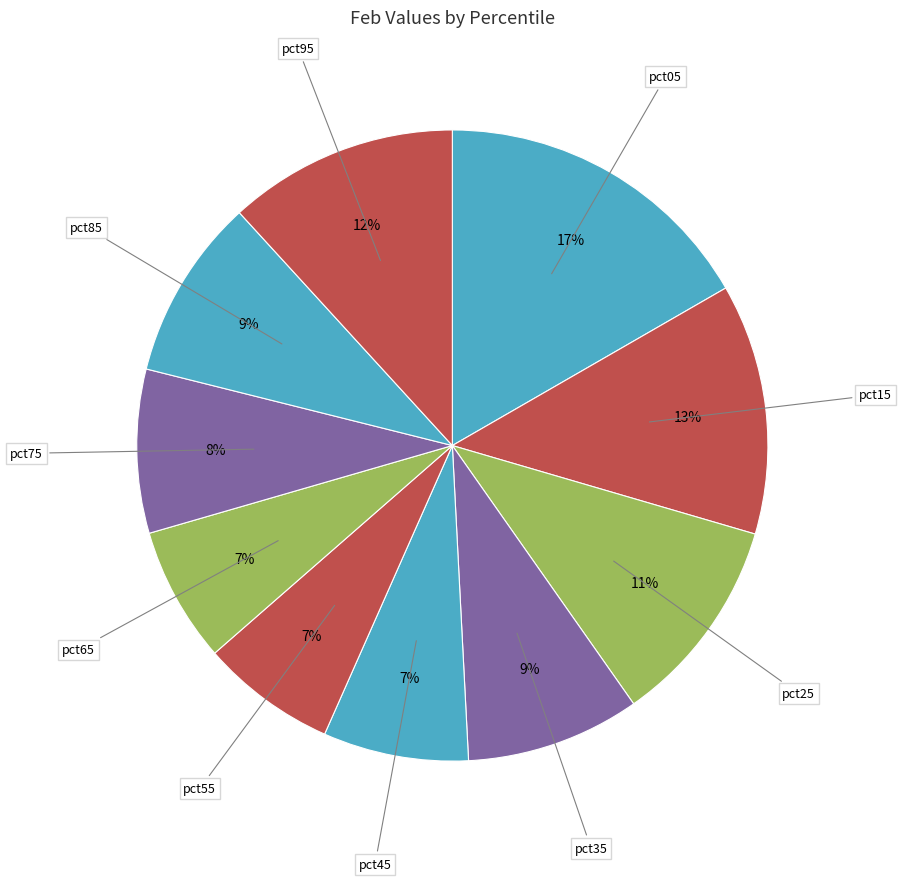

To the nearest percent, what is the difference between the largest and smallest slice percentages?

10%